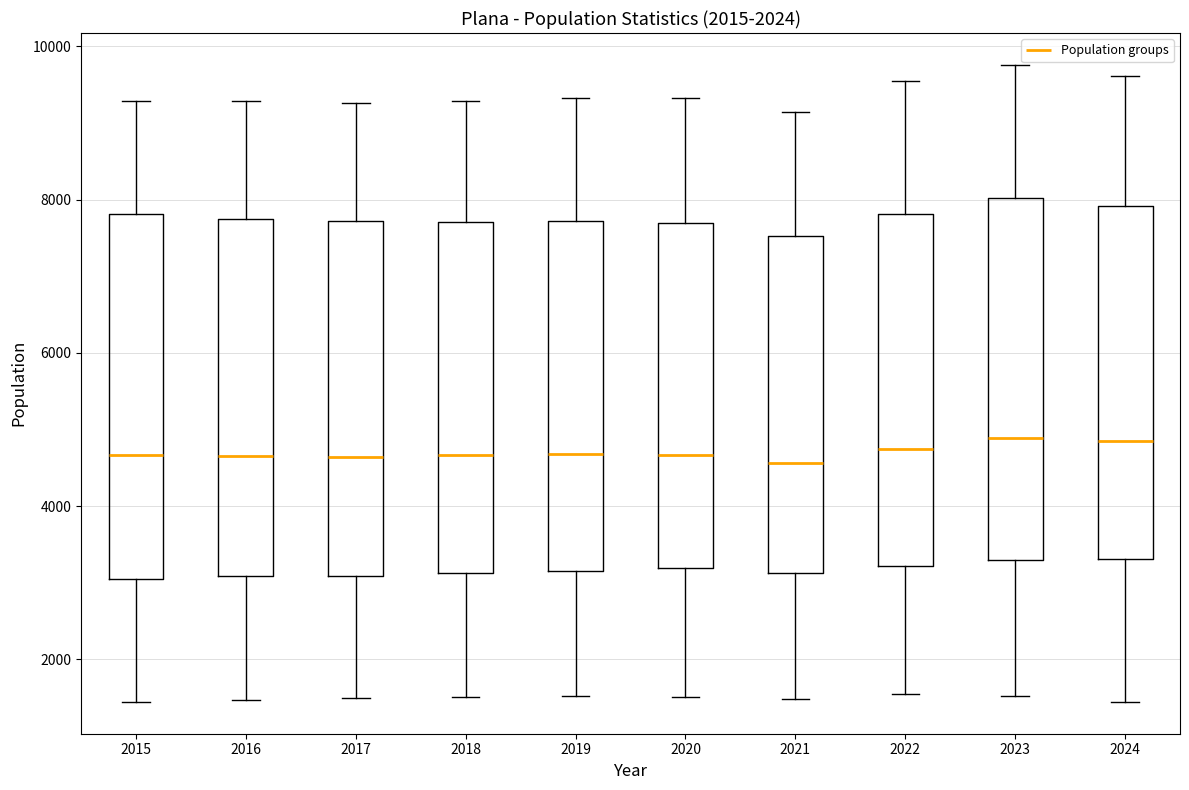

Reading left to right, transcribe this box plot: for each box, give where its median line is, the range the box spans, and where its two whiskers end, as read against the y-axis. The values are not printed on the chart, so give them approximately, as read against the axis.

2015: median 4600, box 3000 to 7800, whiskers 1400 to 9200
2016: median 4600, box 3000 to 7800, whiskers 1400 to 9200
2017: median 4600, box 3000 to 7800, whiskers 1400 to 9200
2018: median 4600, box 3200 to 7800, whiskers 1600 to 9200
2019: median 4600, box 3200 to 7800, whiskers 1600 to 9400
2020: median 4600, box 3200 to 7600, whiskers 1600 to 9400
2021: median 4600, box 3200 to 7600, whiskers 1400 to 9200
2022: median 4800, box 3200 to 7800, whiskers 1600 to 9600
2023: median 4800, box 3200 to 8000, whiskers 1600 to 9800
2024: median 4800, box 3400 to 8000, whiskers 1400 to 9600